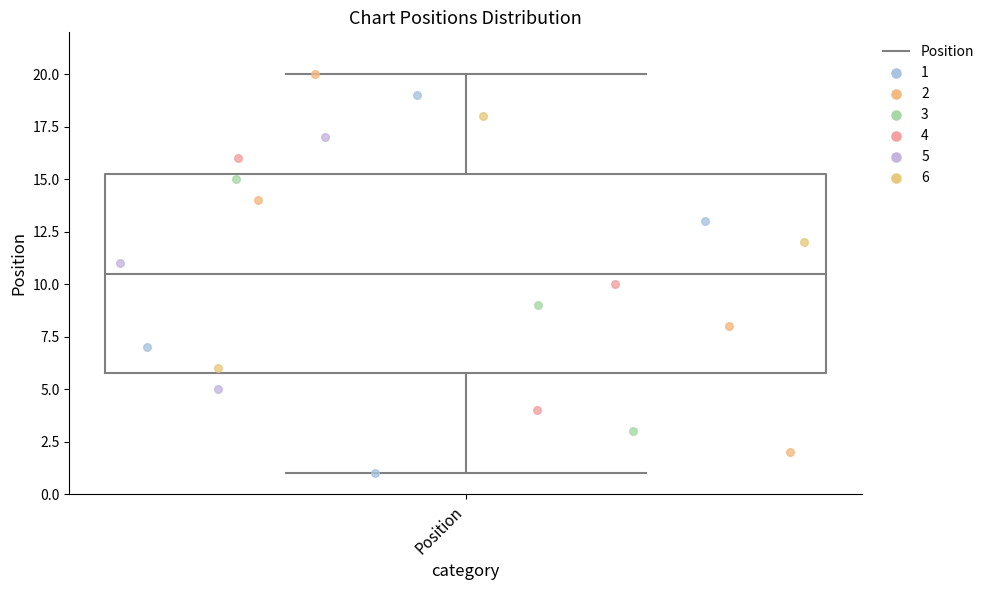

Read this box plot against the y-axis: the position of the median line, the range covered by the box, and the ends of both whiskers. The values are not printed on the chart, so give them approximately, as read against the axis.

median 10.5, box 6.0 to 15.5, whiskers 1.0 to 20.0